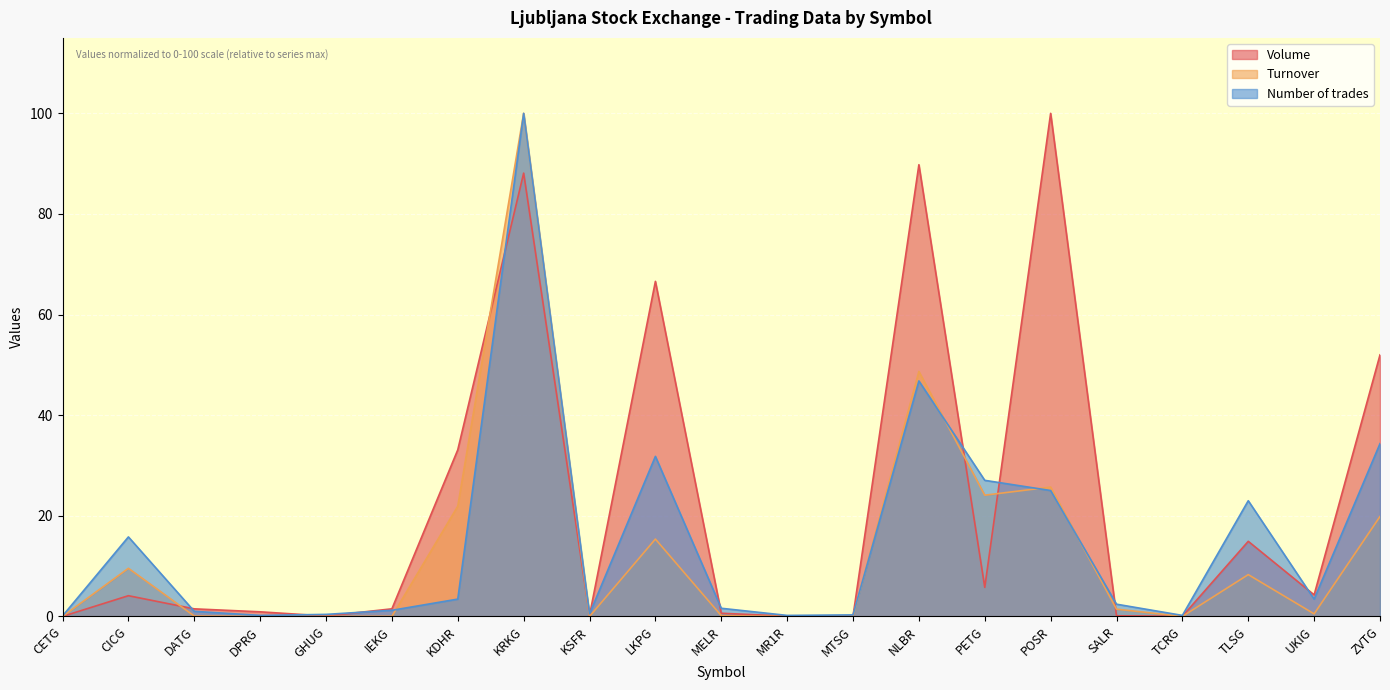

True or false: Number of trades has more than 1 interior local peaks.

True